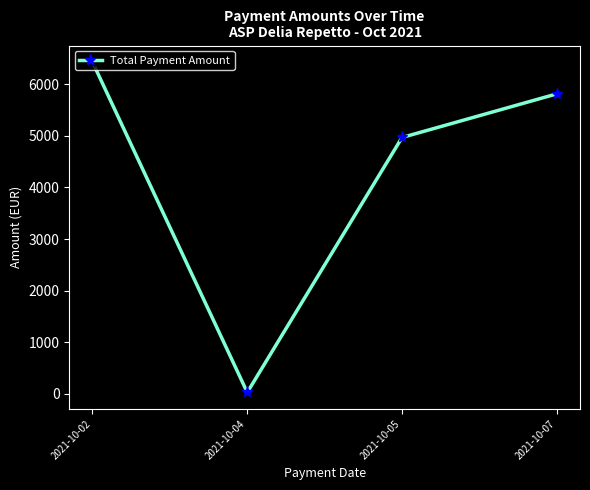

Rank the categories by value from lowest to highest.

2021-10-04, 2021-10-05, 2021-10-07, 2021-10-02